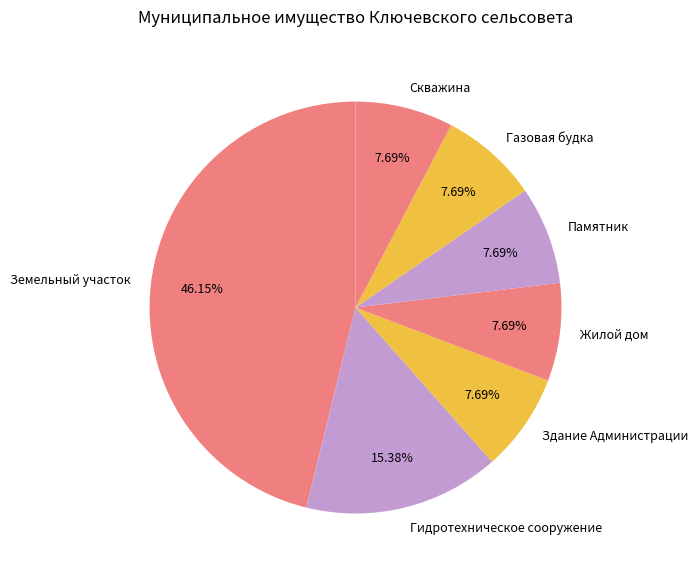

To the nearest percent, what is the combined percentage of Памятник and Скважина?

15%